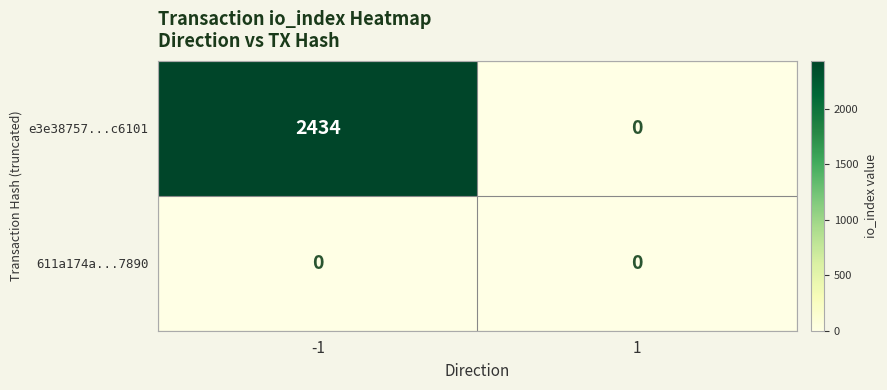

Reading left to right, list all the values displayed in this chart.

e3e38757...c6101: -1=2434	1=0
611a174a...7890: -1=0	1=0